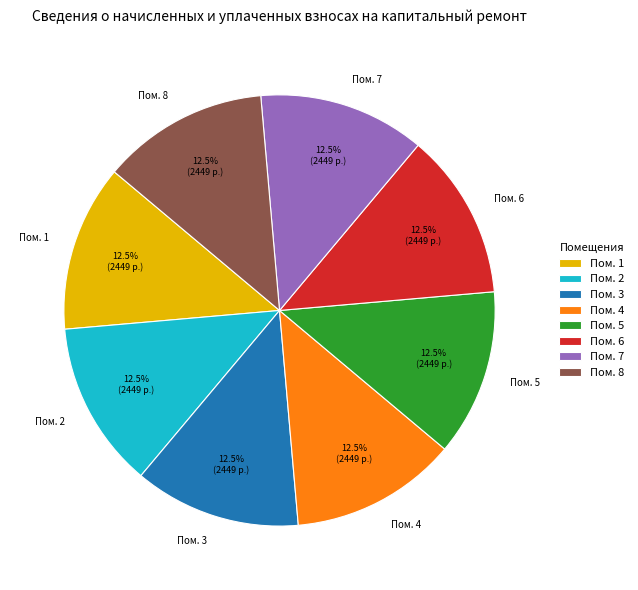

Does Пом. 3 represent more than half of the total?

No